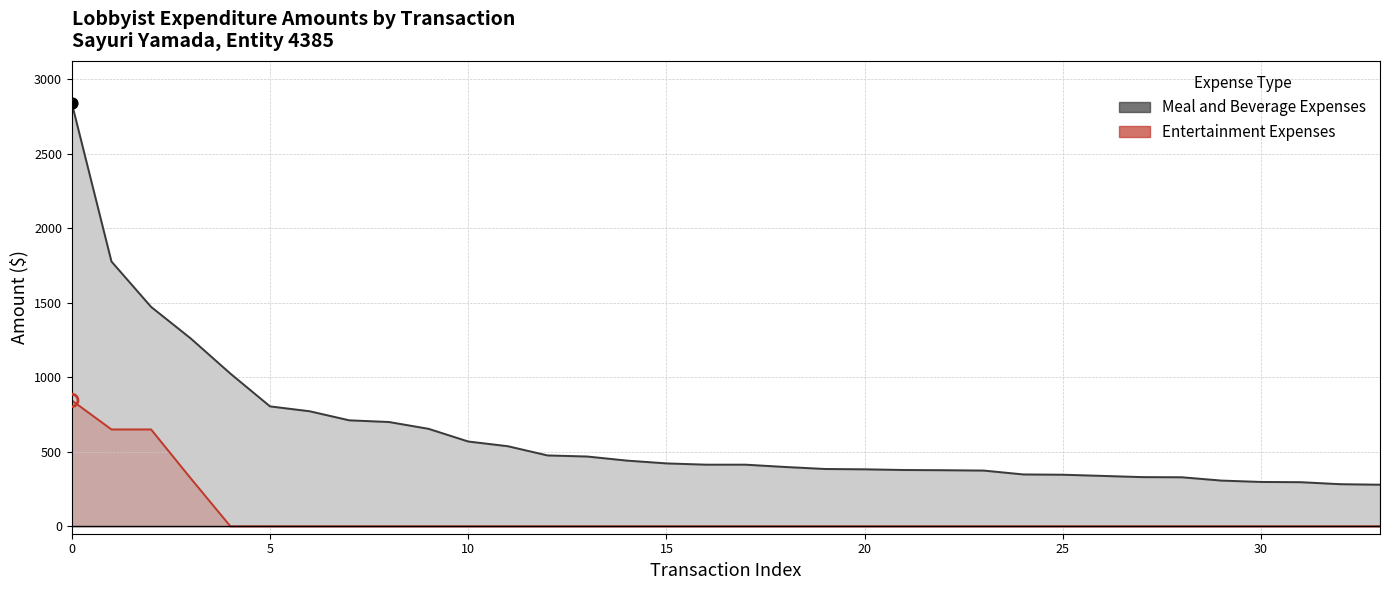

Which series has the largest total across all categories?

Meal and Beverage Expenses